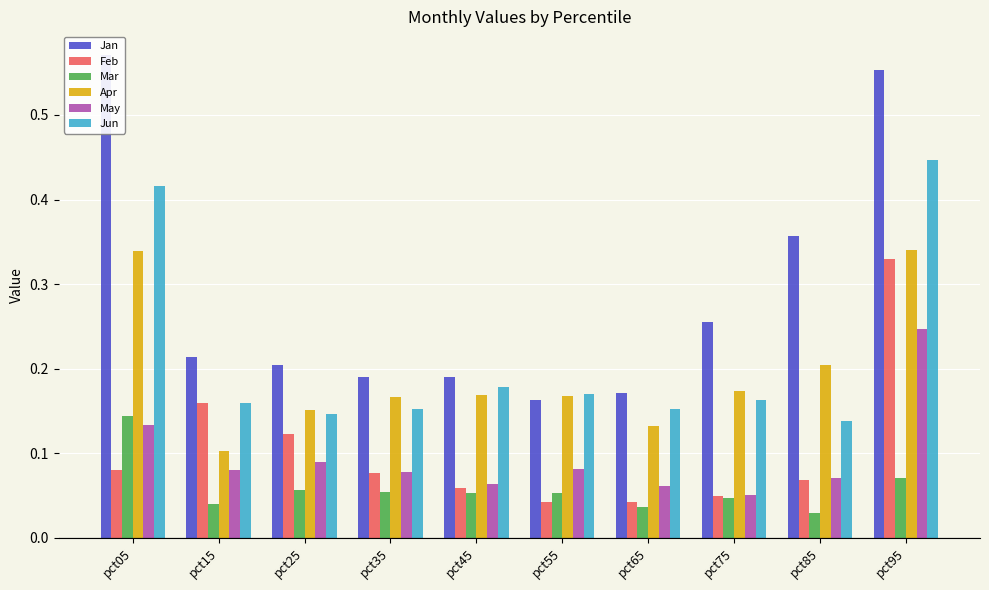

How many groups of bars are there?

10